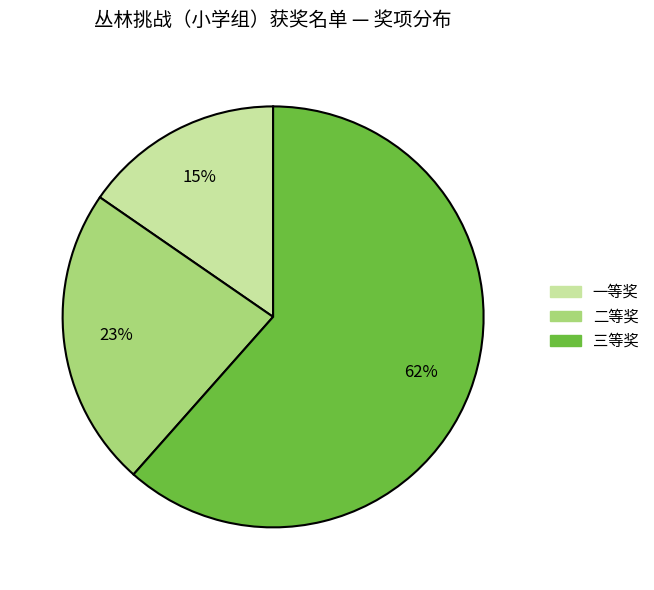

To the nearest percent, what is the combined percentage of 三等奖 and 二等奖?

85%